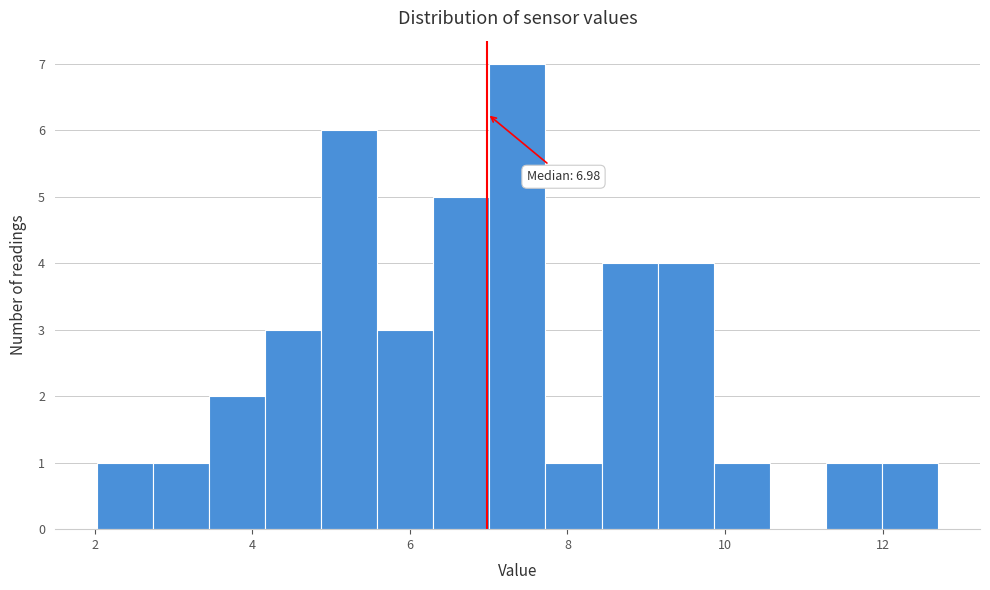

Around what value on the x-axis is the tallest bar? Give the approximate position of its centre, as read against the axis.

7.4